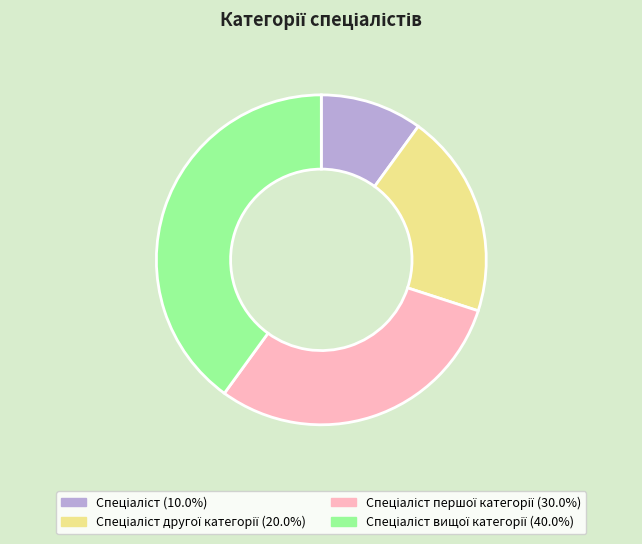

Is there a majority slice in this chart?

No